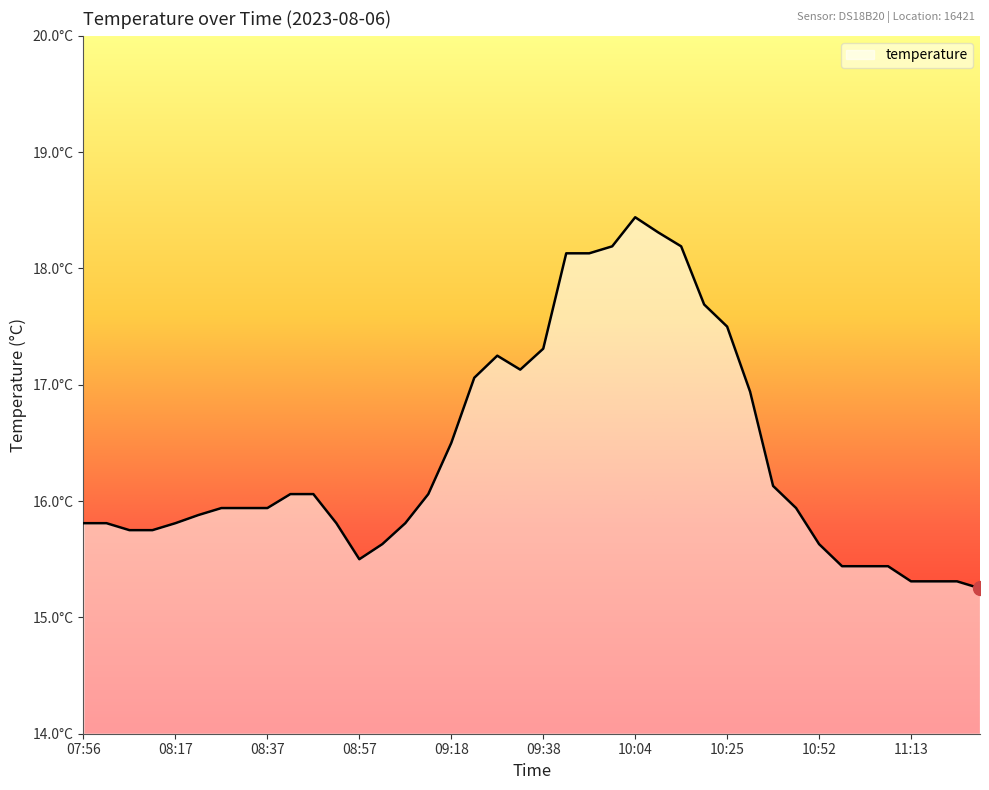

What is the smallest value displayed?

15.2